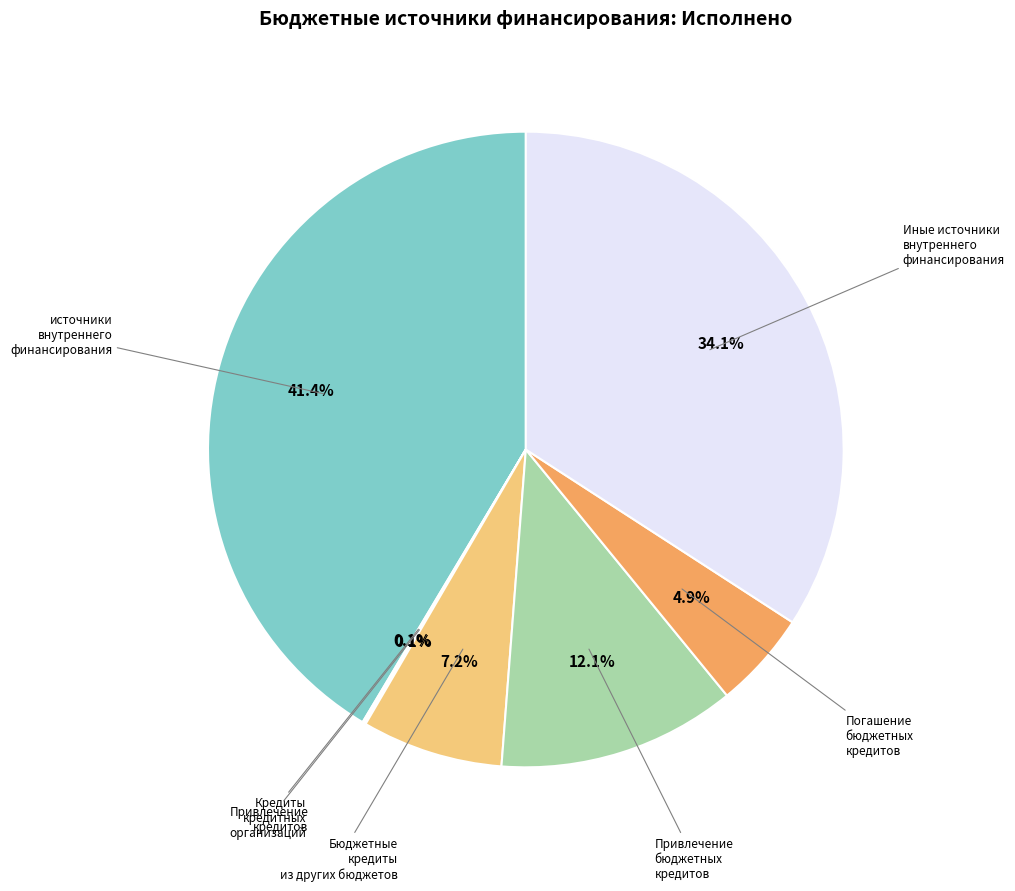

Is there a majority slice in this chart?

No